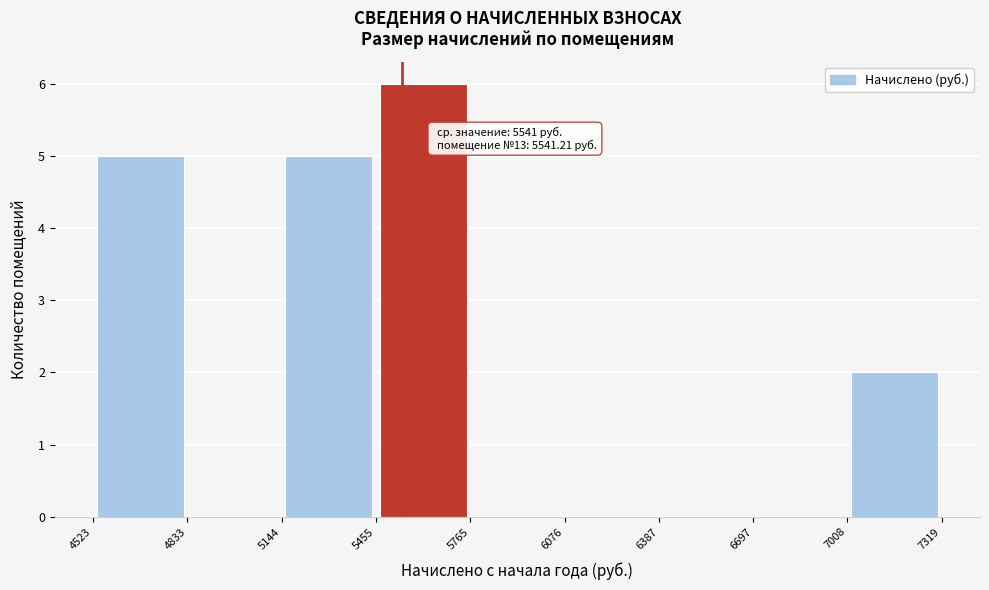

Which range on the x-axis has the tallest bar?

5455 to 5765